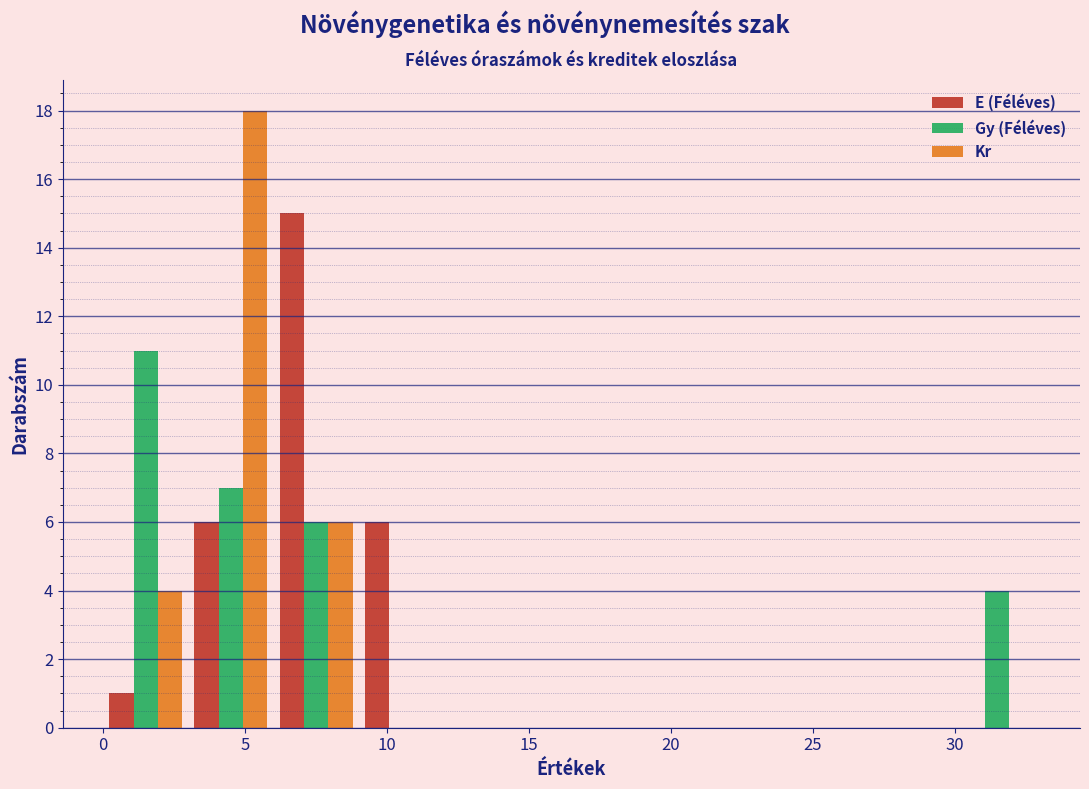

What is the height of the Gy (Féléves) bar covering 30 to 33 on the x-axis? The values are not printed on the chart, so give them approximately, as read against the axis.

4